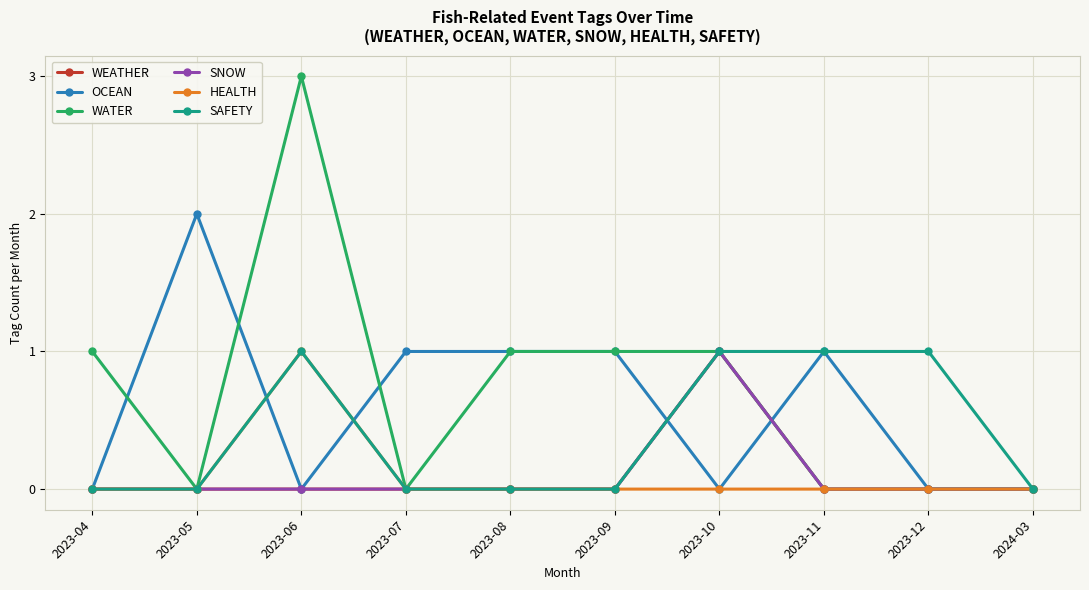

Reading left to right, transcribe all the data shown in this chart.

WEATHER: 2023-04=0	2023-05=0	2023-06=0	2023-07=0	2023-08=0	2023-09=0	2023-10=1	2023-11=0	2023-12=0	2024-03=0
OCEAN: 2023-04=0	2023-05=2	2023-06=0	2023-07=1	2023-08=1	2023-09=1	2023-10=0	2023-11=1	2023-12=0	2024-03=0
WATER: 2023-04=1	2023-05=0	2023-06=3	2023-07=0	2023-08=1	2023-09=1	2023-10=1	2023-11=0	2023-12=0	2024-03=0
SNOW: 2023-04=0	2023-05=0	2023-06=0	2023-07=0	2023-08=0	2023-09=0	2023-10=1	2023-11=0	2023-12=0	2024-03=0
HEALTH: 2023-04=0	2023-05=0	2023-06=1	2023-07=0	2023-08=0	2023-09=0	2023-10=0	2023-11=0	2023-12=0	2024-03=0
SAFETY: 2023-04=0	2023-05=0	2023-06=1	2023-07=0	2023-08=0	2023-09=0	2023-10=1	2023-11=1	2023-12=1	2024-03=0